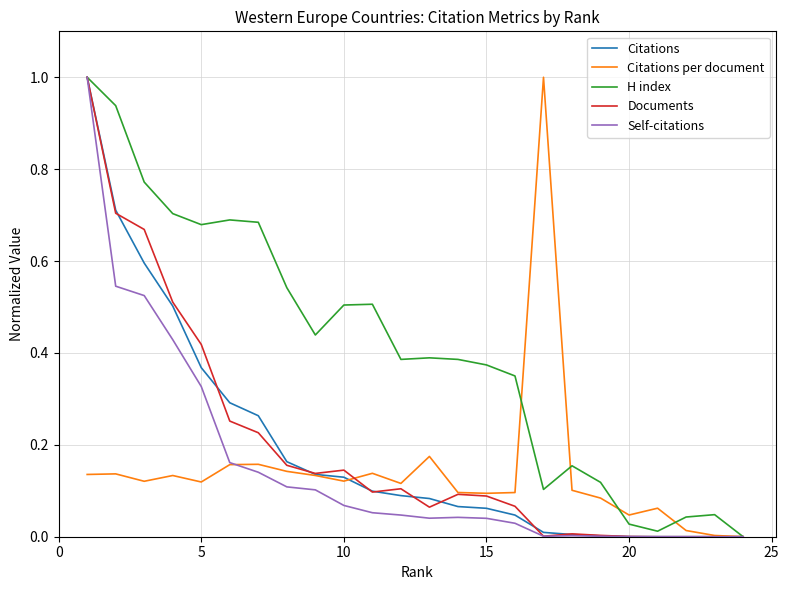

What is the maximum value for H index?

1.0